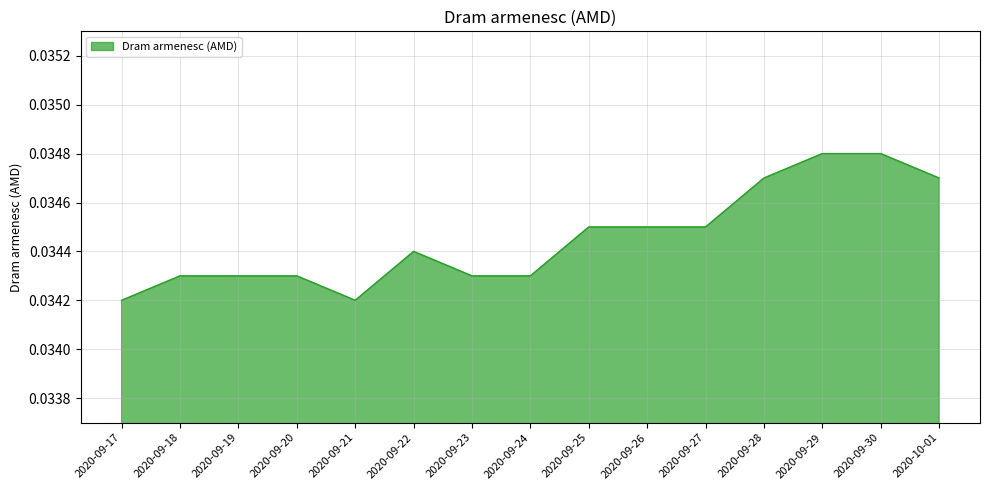

What position from the left is 2020-09-21?

5